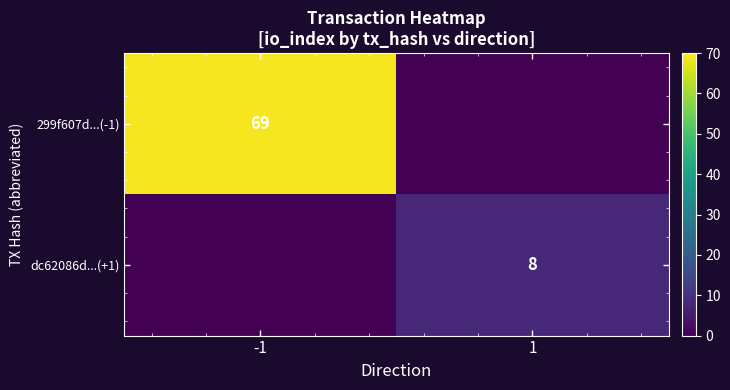

What is the total value across all series at -1?

69